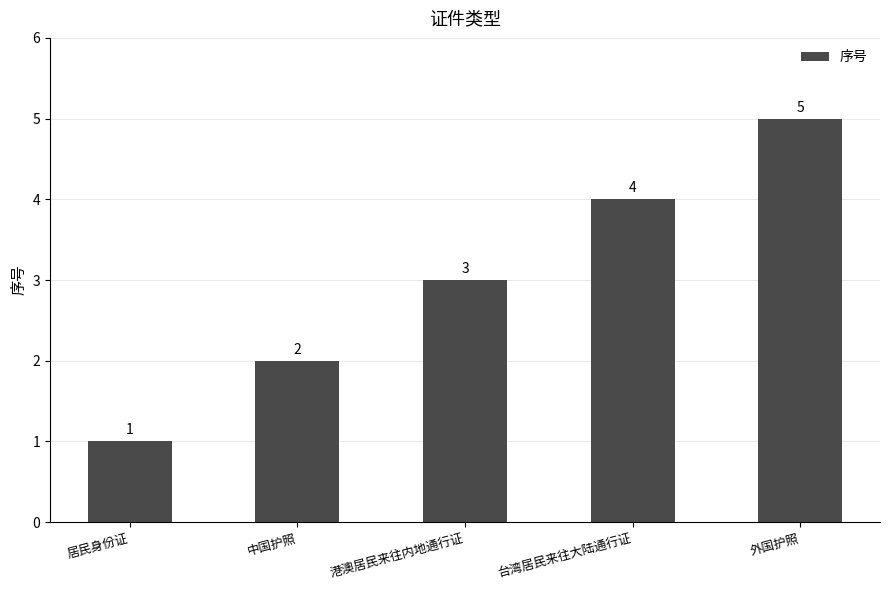

Between 外国护照 and 中国护照, which is larger?

外国护照